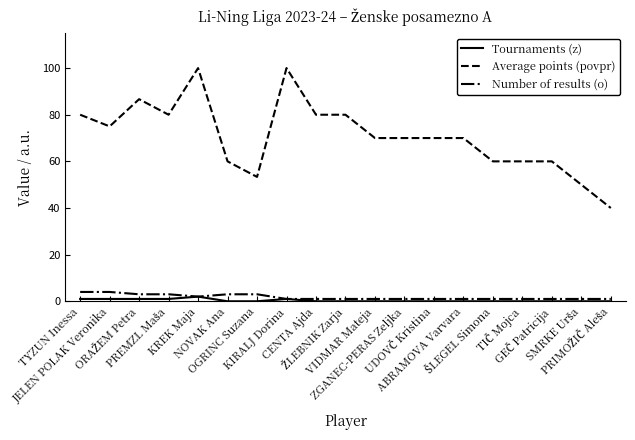

Which series has the largest total across all categories?

Average points (povpr)